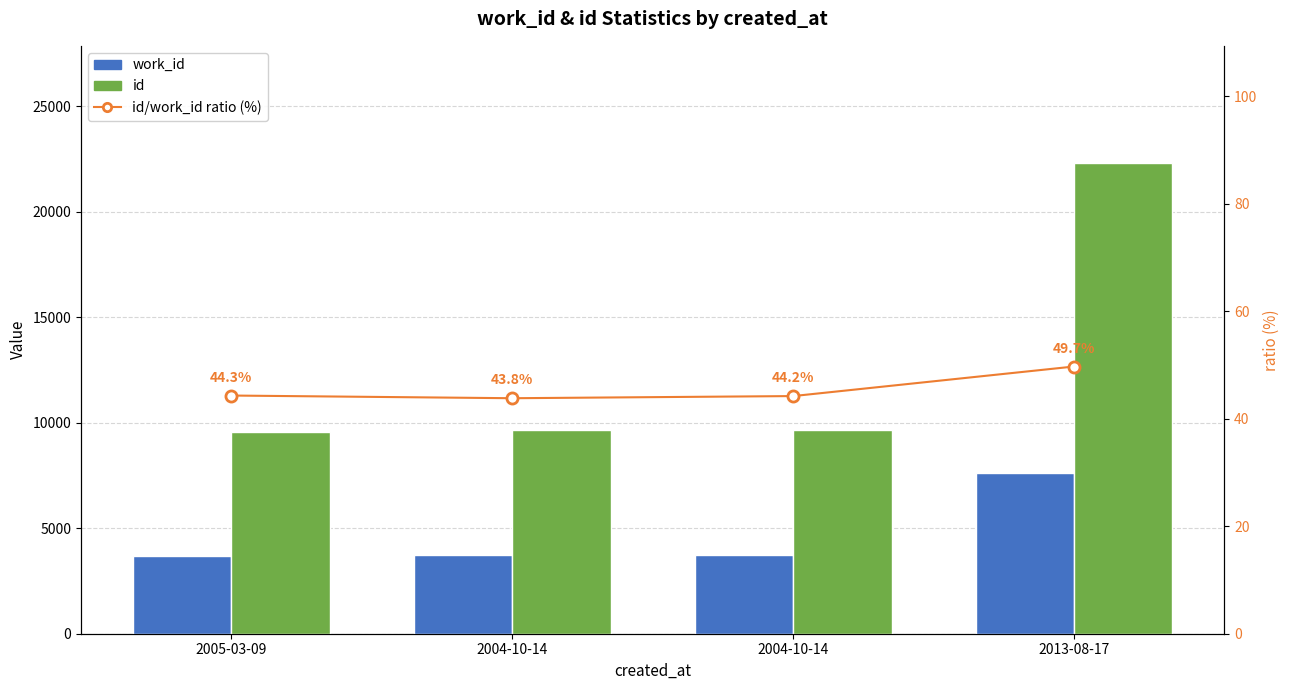

How many values in the id series are below 9670?

2